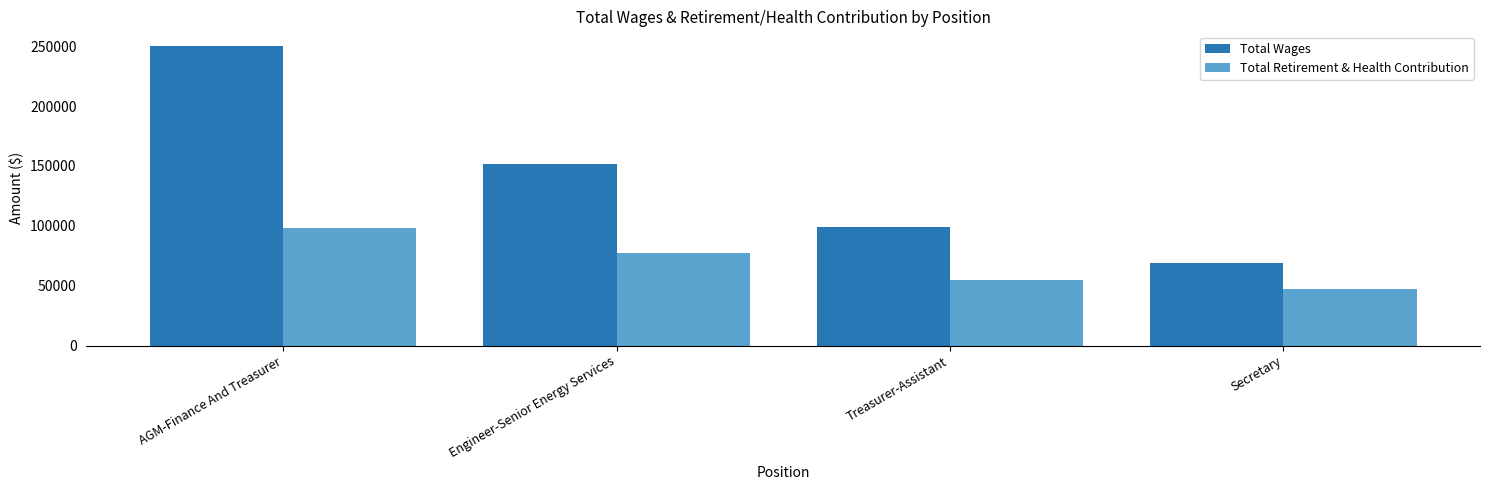

The Total Wages series shows 93752 at AGM-Finance And Treasurer. True or false?

False